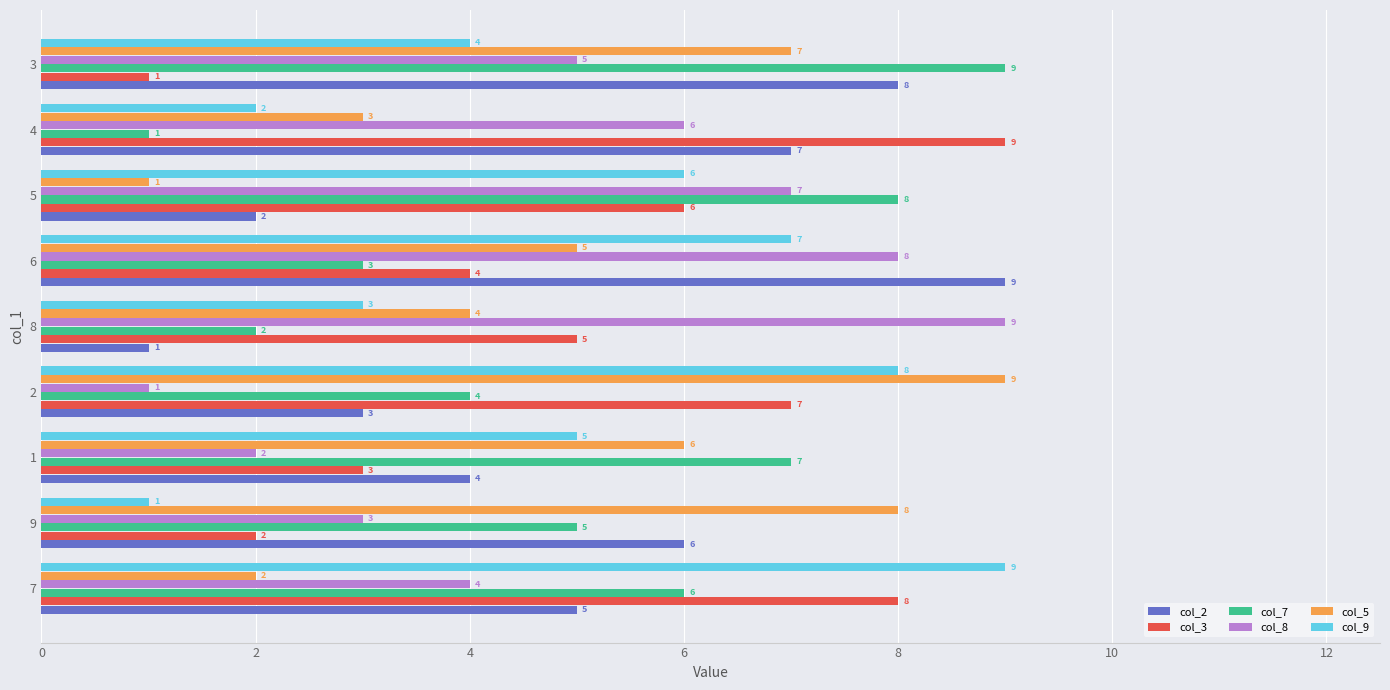

At 6, list the series in order from smallest to largest.

col_7, col_3, col_5, col_9, col_8, col_2